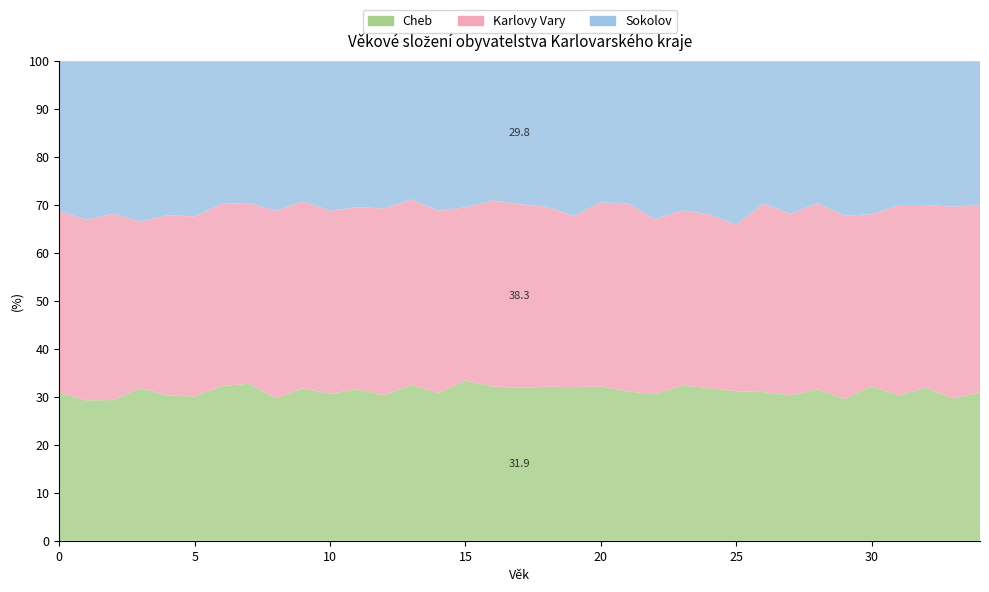

Reading left to right, what are all the values shown in this chart?

Cheb: 387	399	399	428	428	402	424	445	402	449	490	521	523	554	461	464	409	407	435	426	429	401	393	418	412	435	497	512	509	511	586	542	583	535	568
Karlovy Vary: 475	514	528	467	530	502	499	512	528	550	612	625	671	660	568	501	493	489	508	475	511	505	469	472	469	484	630	639	626	659	652	709	696	722	714
Sokolov: 392	450	433	450	453	433	391	402	422	413	499	502	529	492	466	423	369	381	411	429	392	382	424	402	413	476	476	537	478	556	580	536	548	547	552